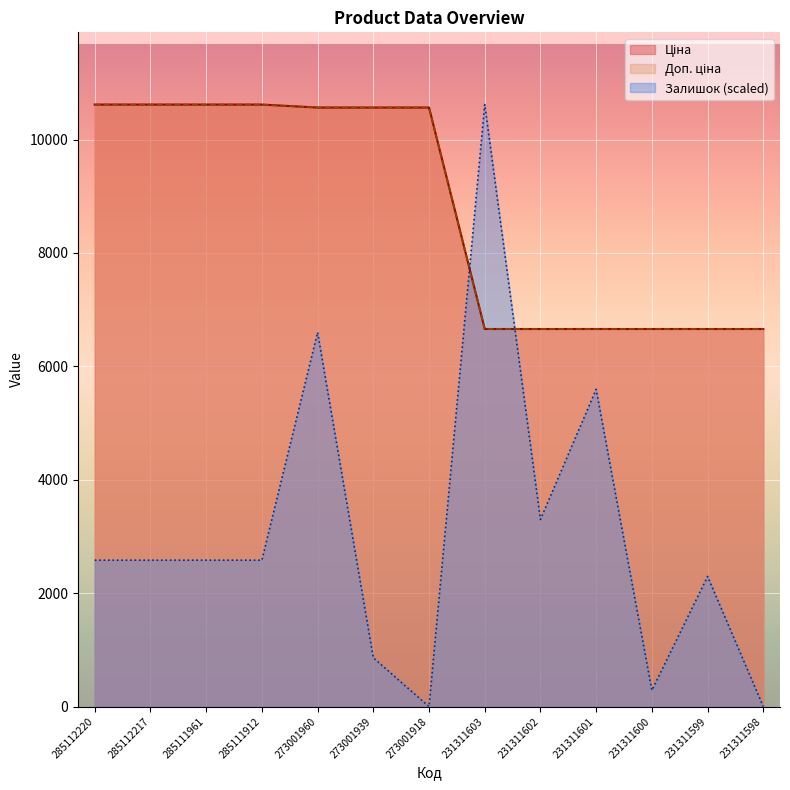

At which category is the sum across all series the highest?

273001960